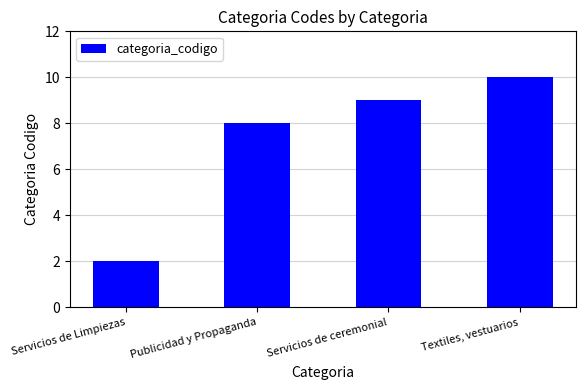

How many series are shown in this chart?

1